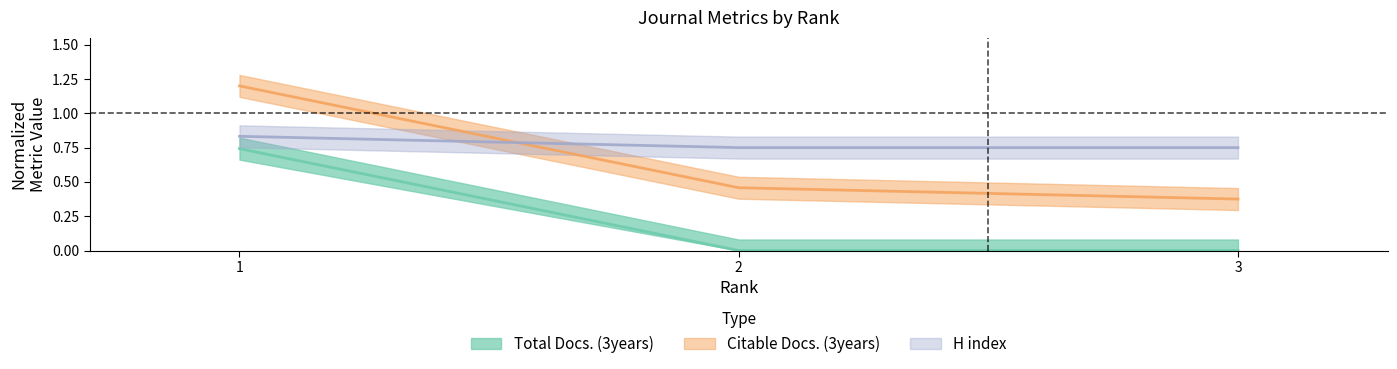

What is the difference between the Total Docs. (3years) values at 3 and 1?

0.1